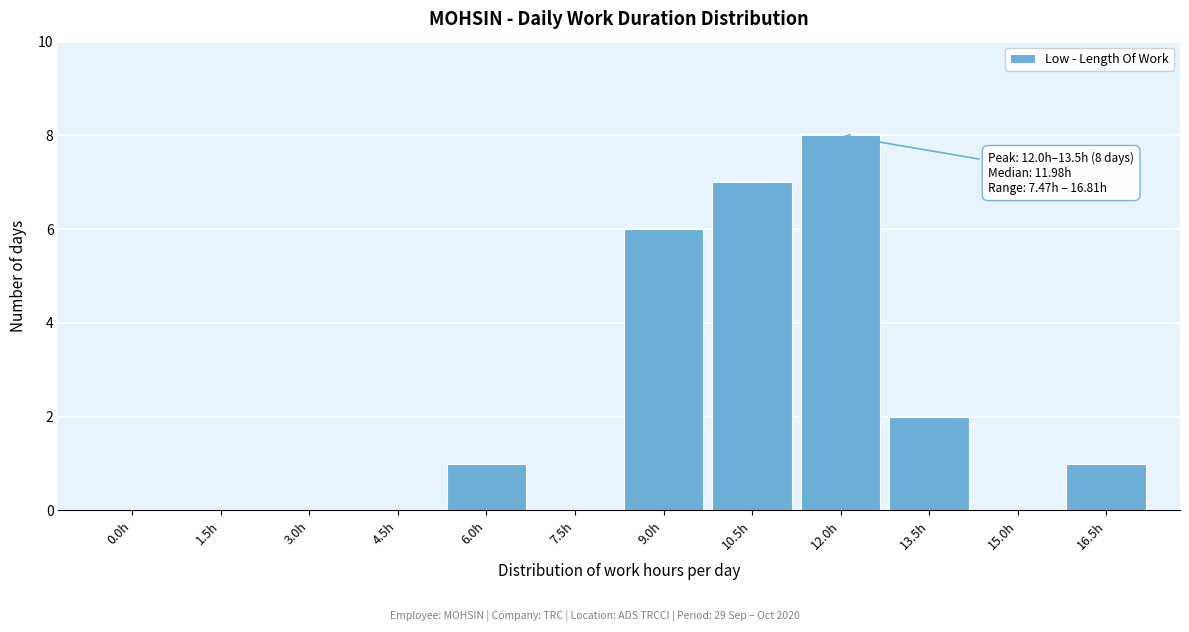

Reading right to left, list all the values displayed in this chart.

16.5h=1	15.0h=0	13.5h=2	12.0h=8	10.5h=7	9.0h=6	7.5h=0	6.0h=1	4.5h=0	3.0h=0	1.5h=0	0.0h=0